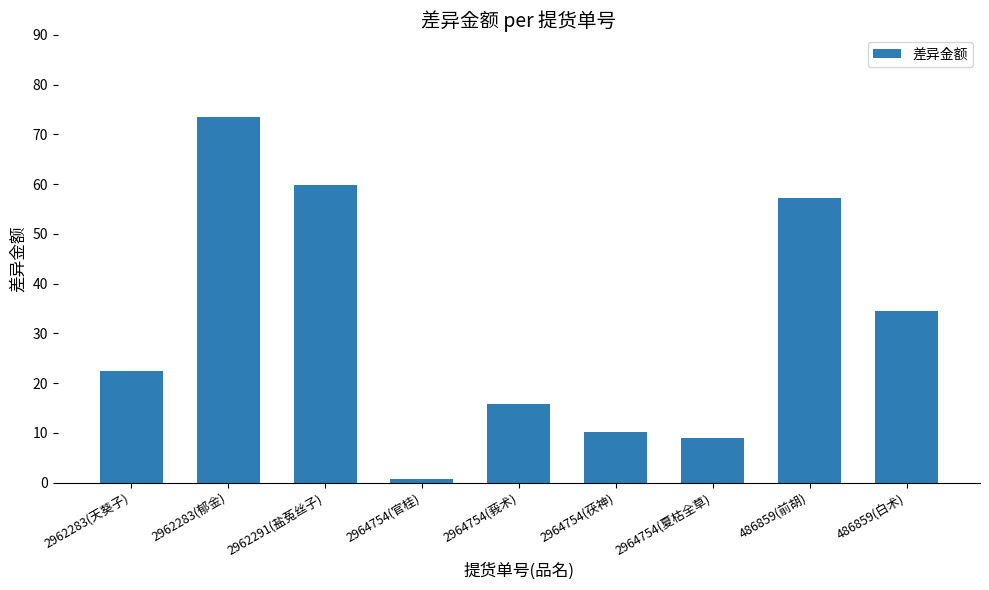

The value at 2962283(天葵子) is 40.1. True or false?

False